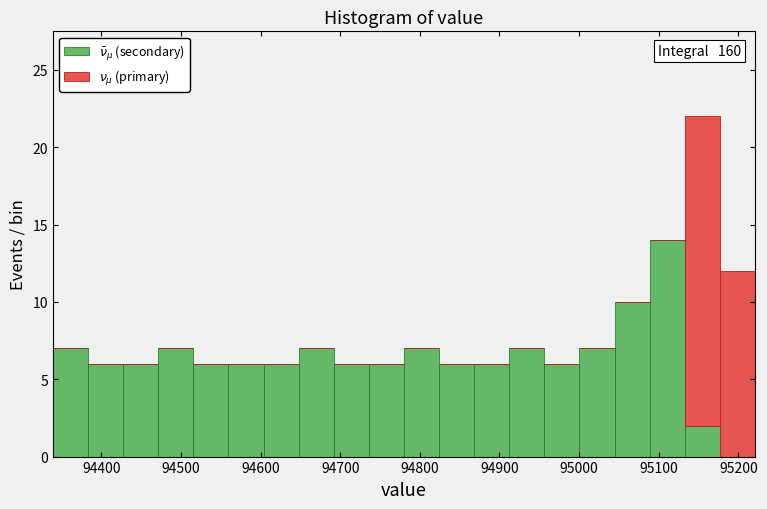

Which range on the x-axis has the tallest stacked bar (by total height)?

95130 to 95180